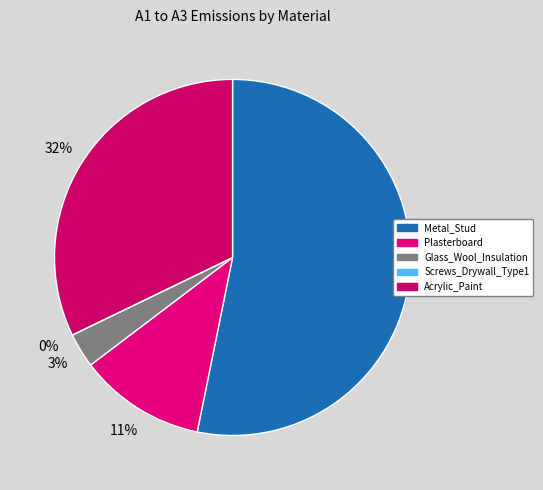

To the nearest percent, what is the average slice percentage?

20%